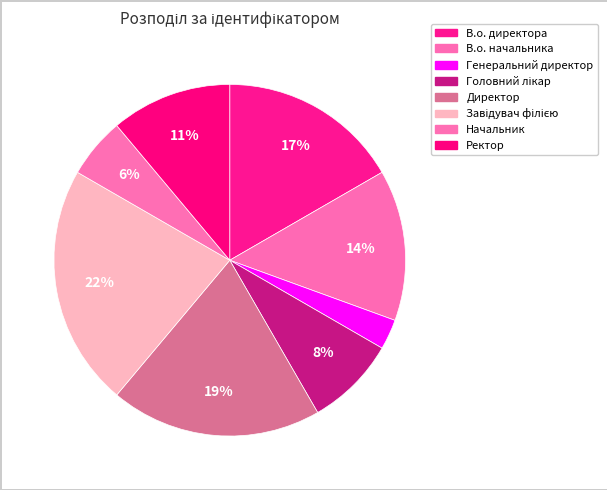

How many segments does this pie chart have?

8